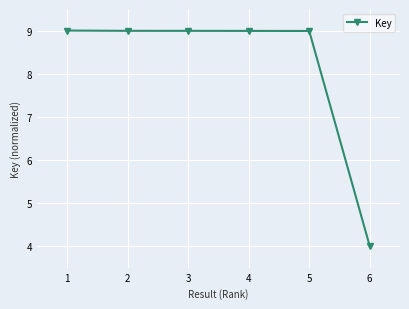

Approximately how many times larger is the value at 3 compared to 1?

1.0